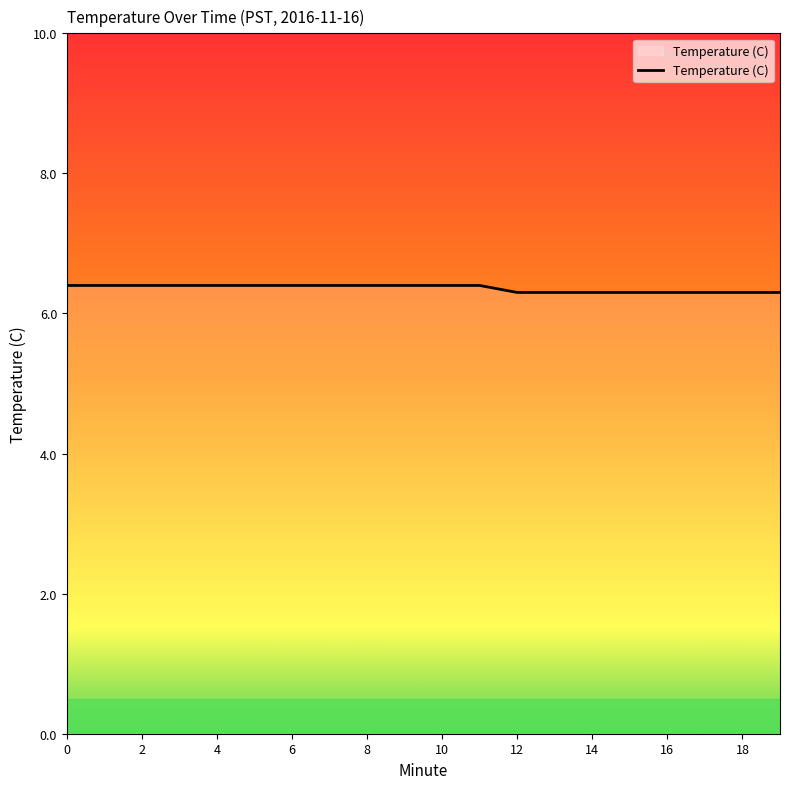

What is the greatest value displayed?

6.4